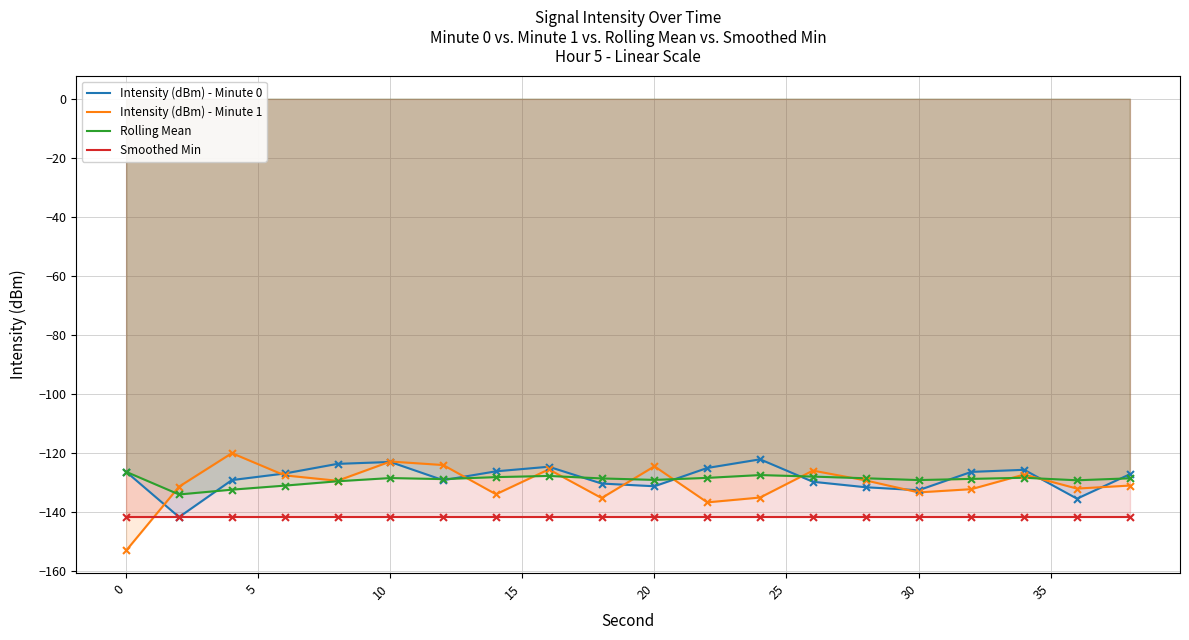

What is the maximum value for Rolling Mean?

-126.5